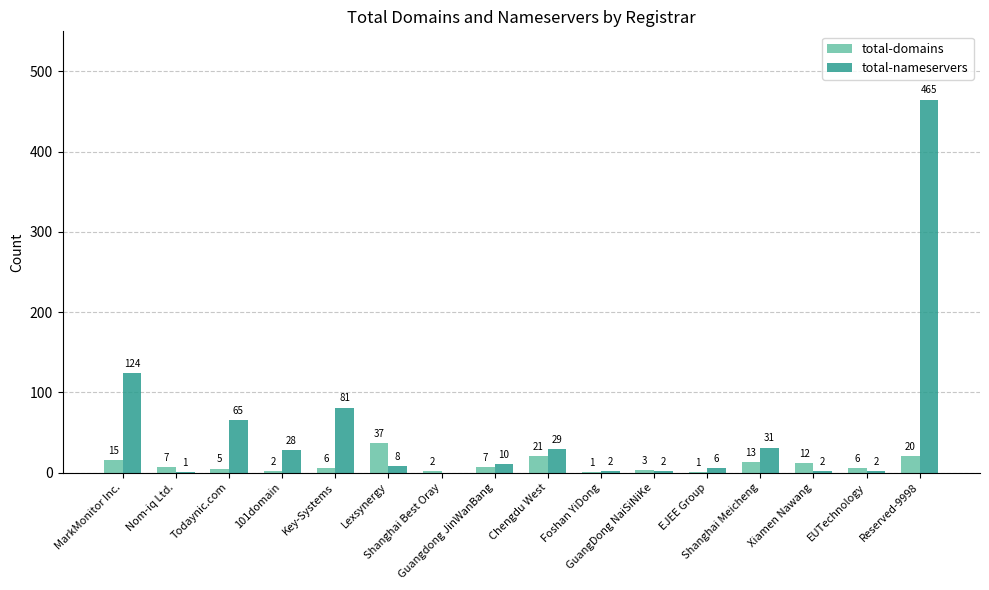

What is the sum of all total-domains values?

158